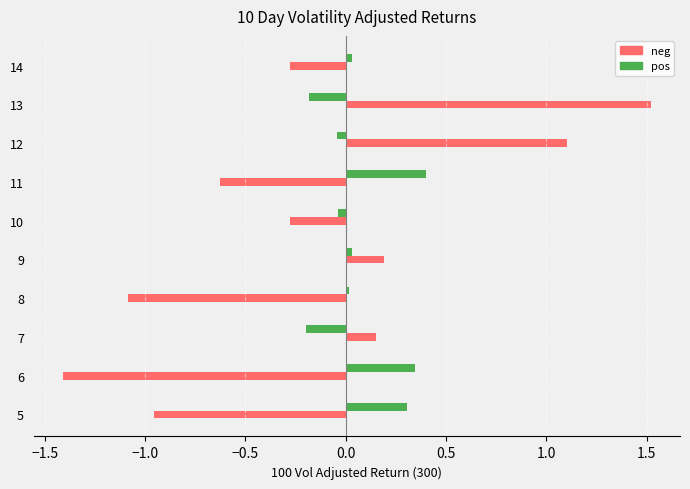

The value of pos at 5 is 0.5. True or false?

False